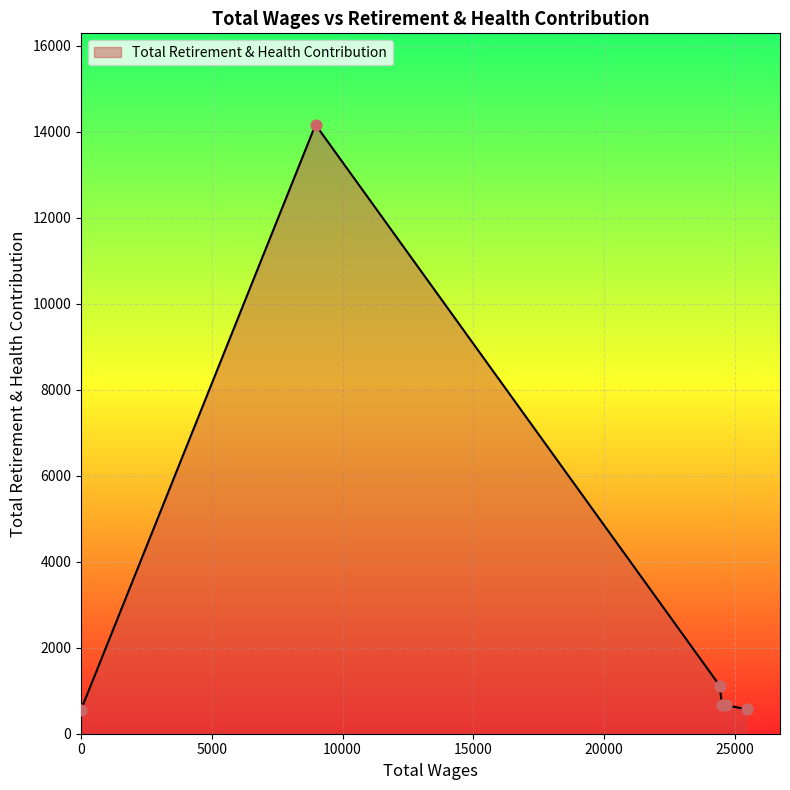

What is the minimum value shown in the chart?

557